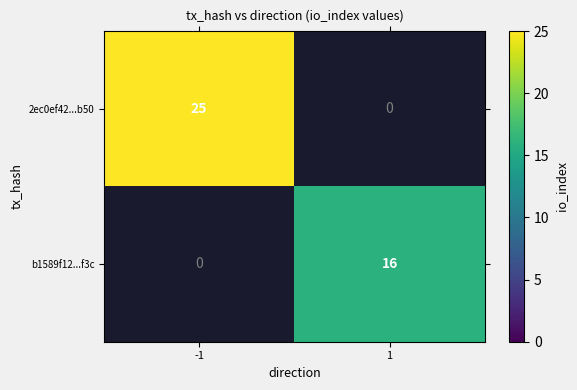

Is it true that 2ec0ef42...b50 equals 9 at -1?

False